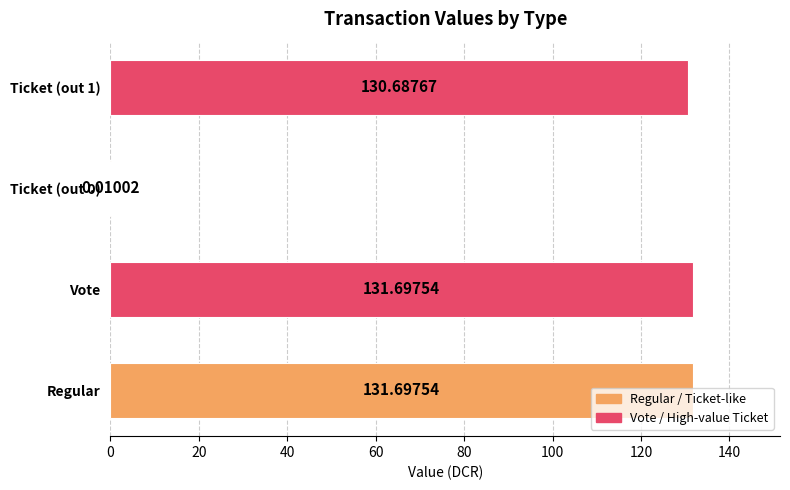

Are the bars grouped side by side (vs. stacked)?

No